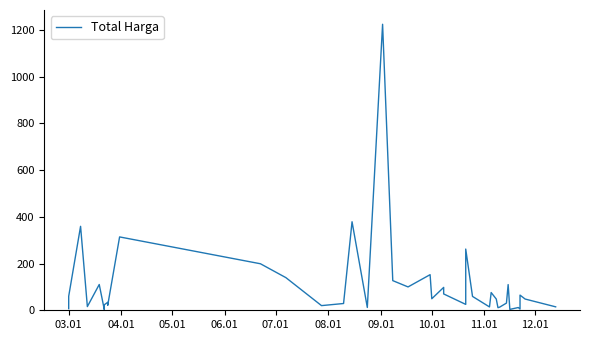

What is the difference between the maximum and minimum values?

1222.3